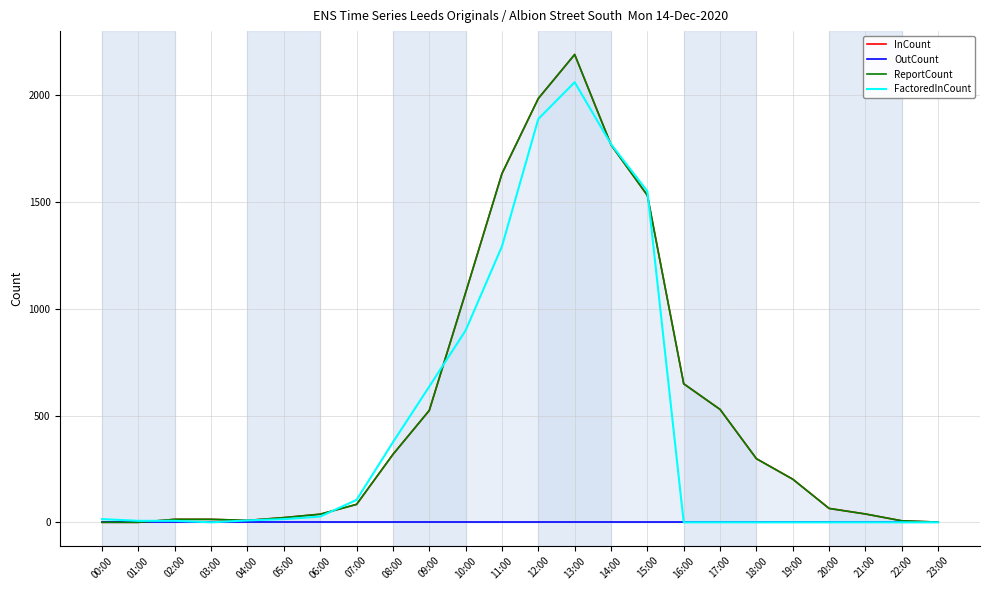

At 20:00, list the series in order from smallest to largest.

OutCount, FactoredInCount, InCount, ReportCount